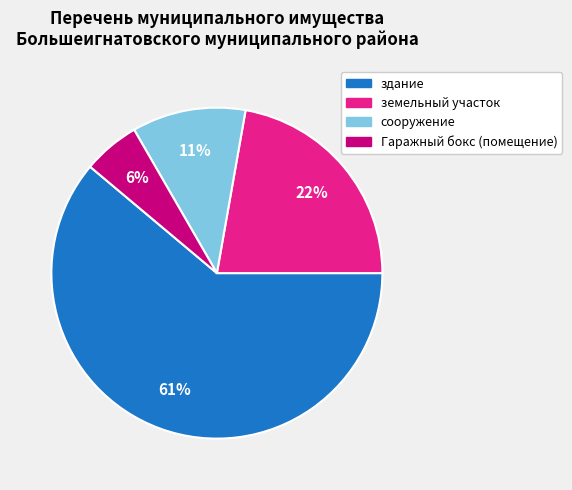

What percentage is the сооружение slice, to the nearest percent?

11%